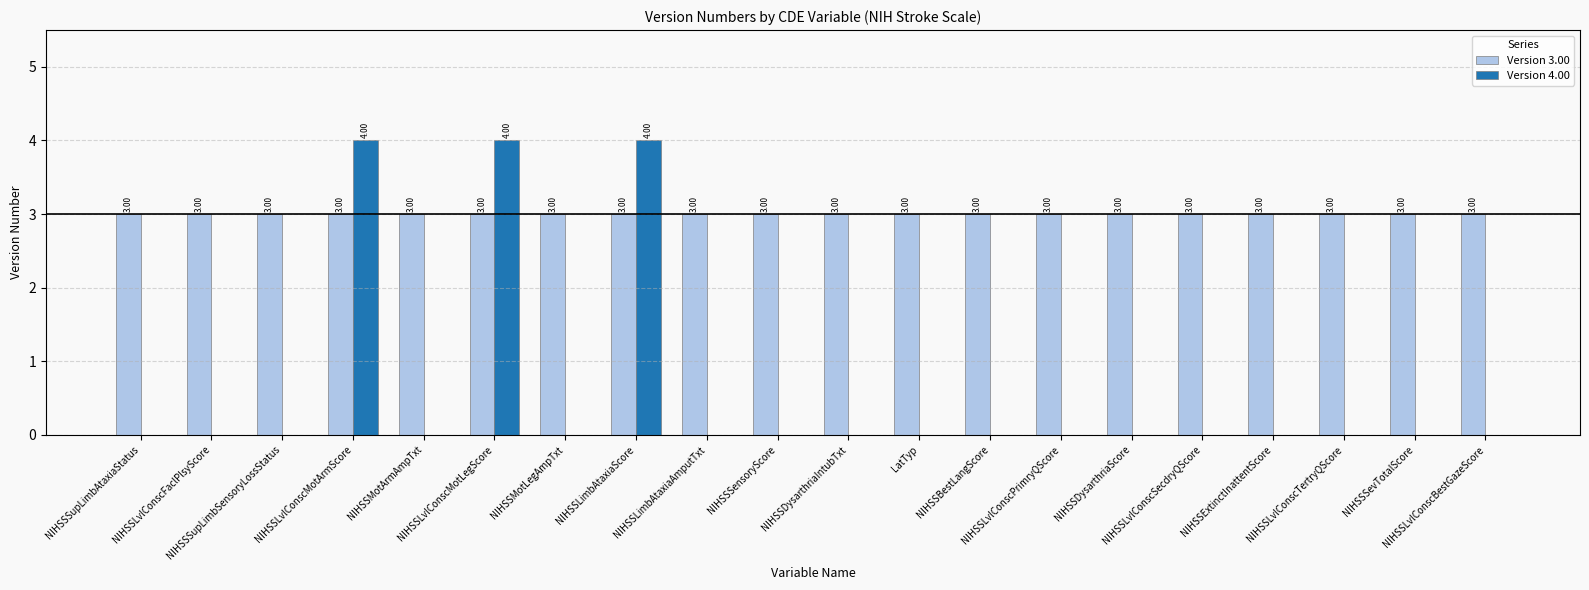

How many groups of bars are there?

20